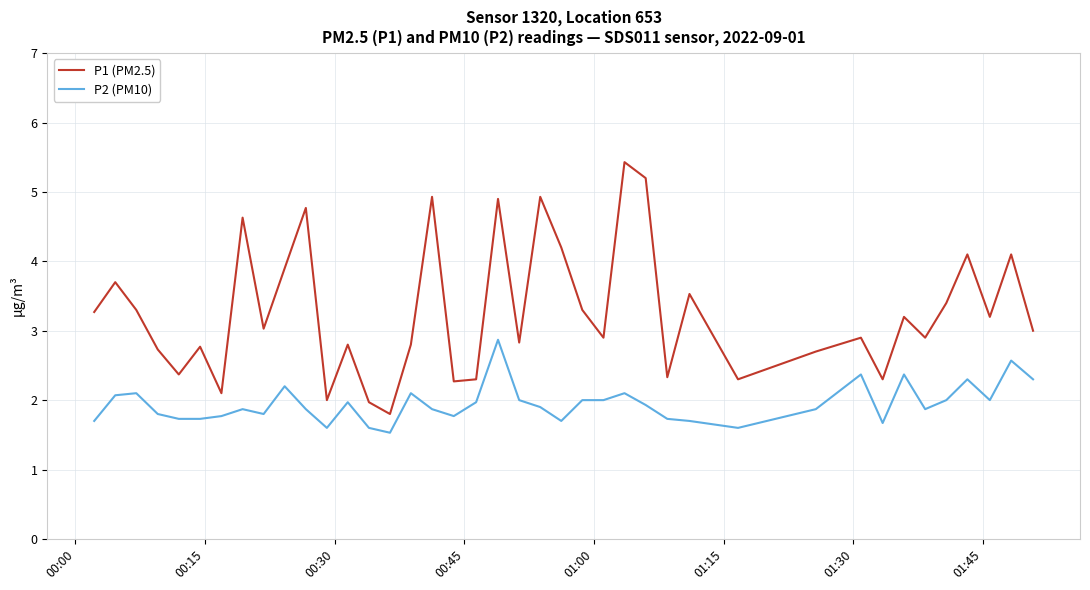

Which series has the widest spread of values?

P1 (PM2.5)